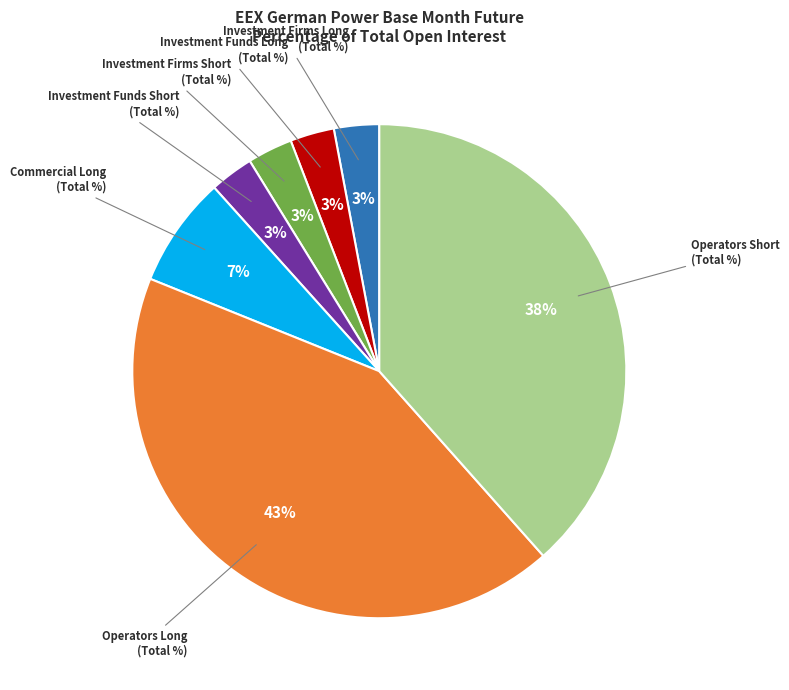

Does any single category account for the majority?

No